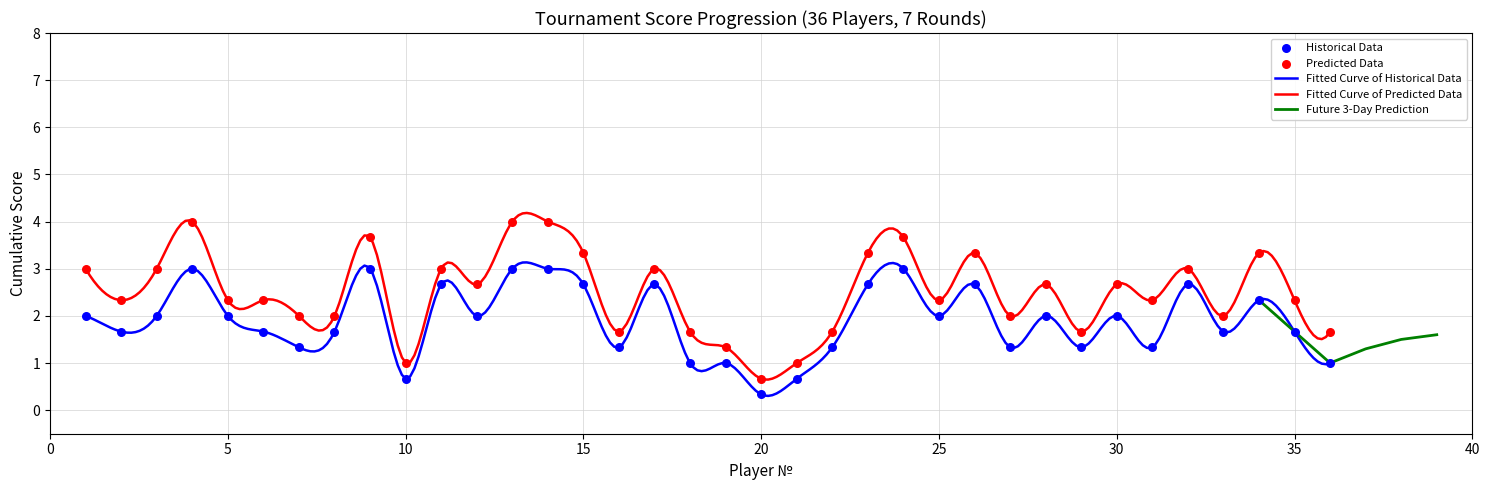

What is the minimum value for Fitted Curve of Predicted Data?

0.6